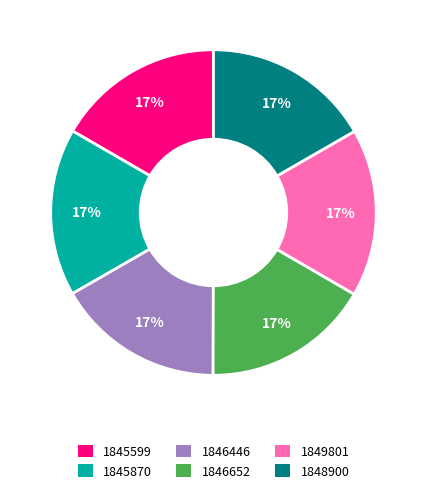

True or false: 1848900 accounts for 17% of the total.

True